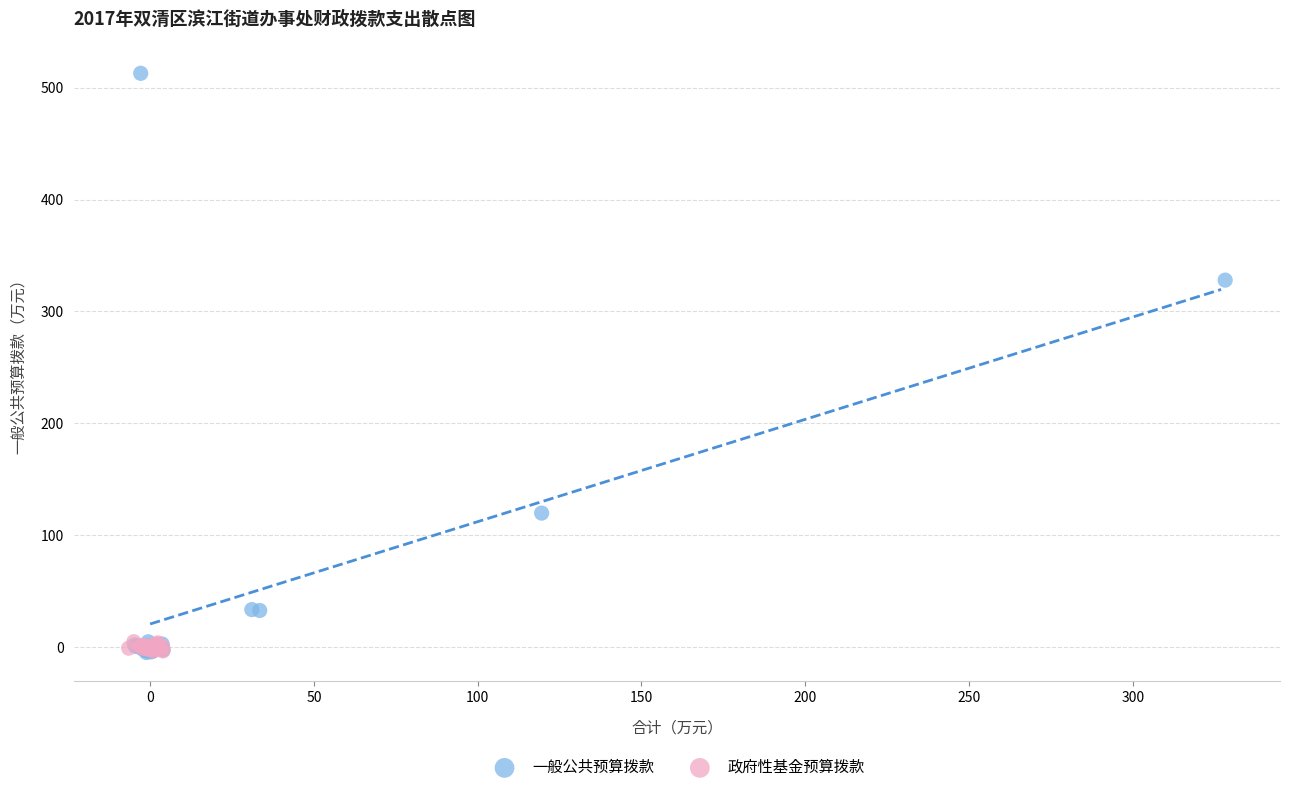

Which series has the largest Y range (max minus min)?

一般公共预算拨款